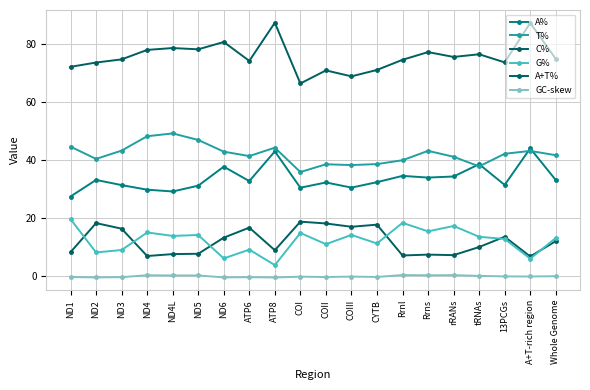

In G%, how many points are higher than both neighbors (excluding endpoints)?

7